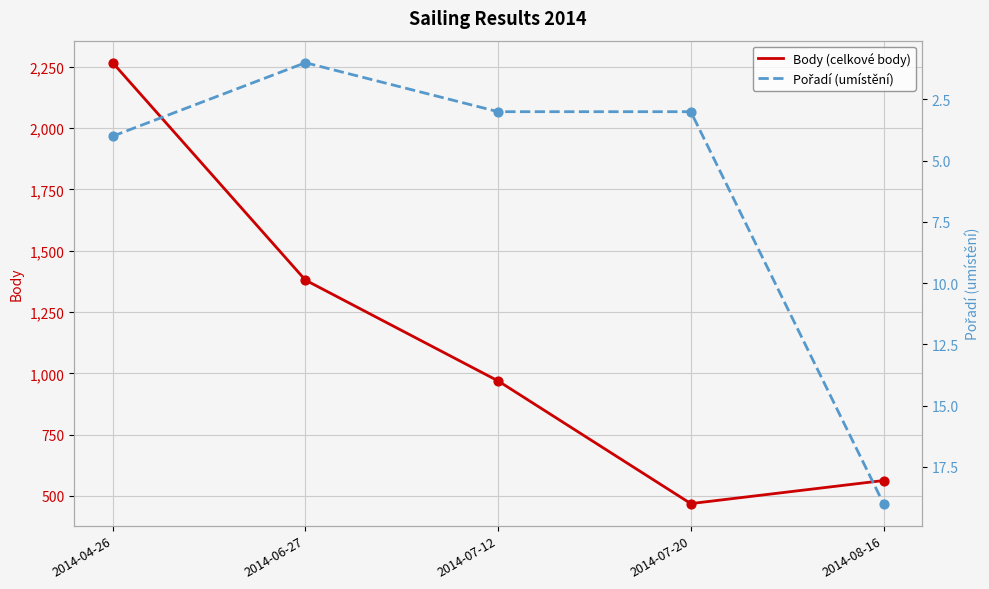

Is the value of Pořadí (umístění) at 2014-07-12 greater than the value of Body (celkové body) at 2014-08-16?

No